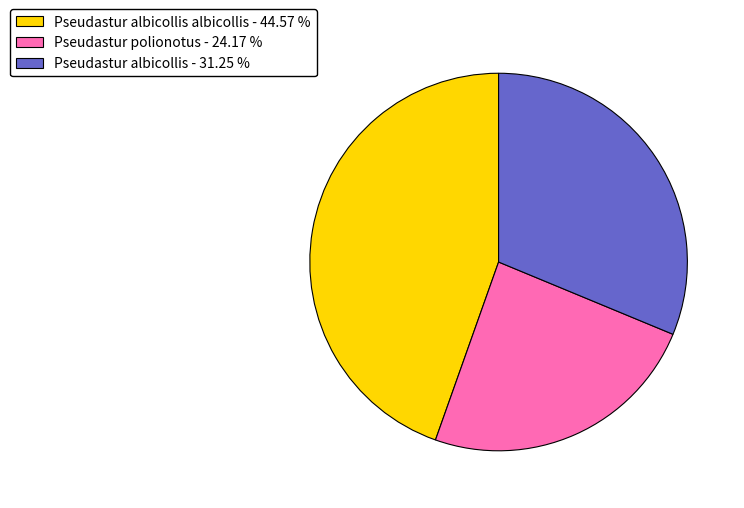

Rank the categories by value from lowest to highest.

Pseudastur polionotus - 24.17 %, Pseudastur albicollis - 31.25 %, Pseudastur albicollis albicollis - 44.57 %